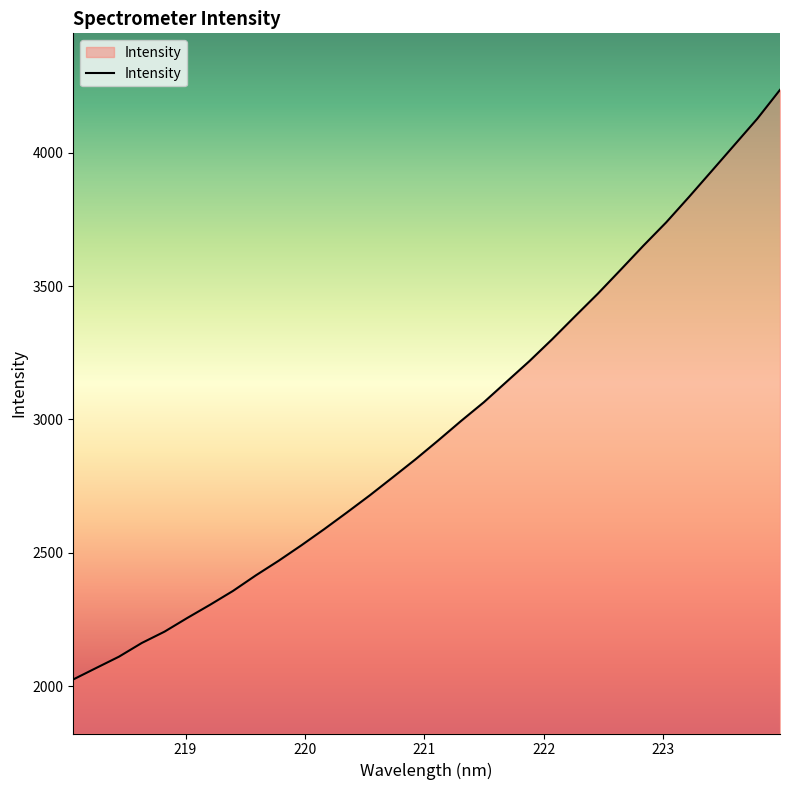

What is the minimum value shown in the chart?

2025.8